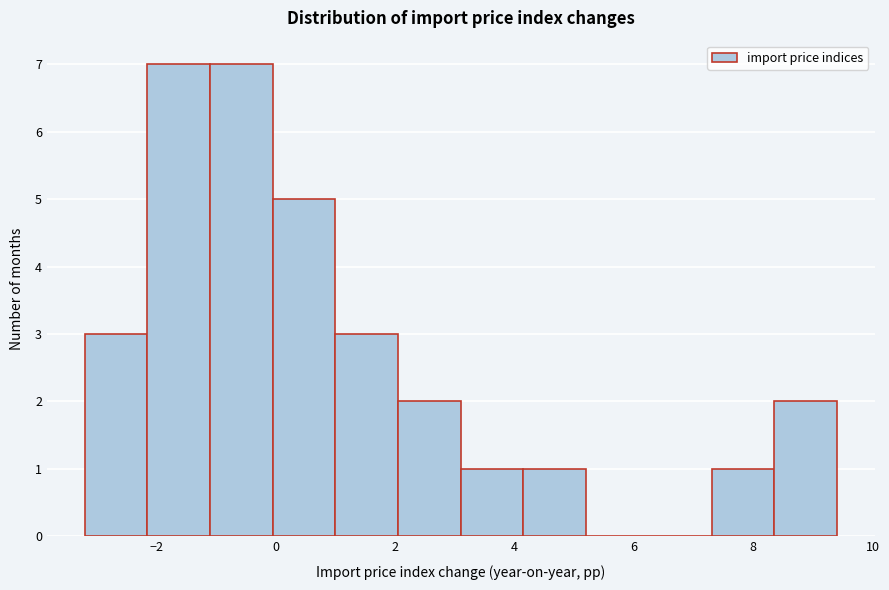

How tall is the bar that spans 7.30 to 8.35 on the x-axis? Neither the bar edges nor the heights are printed on the chart, so give them approximately, as read against the axes.

1